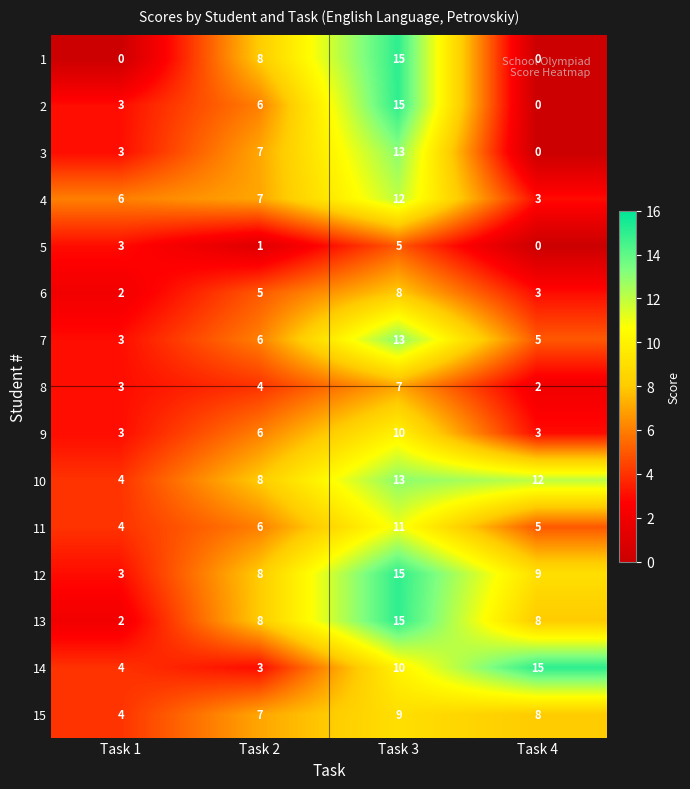

At which category is the sum across all series the highest?

Task 3